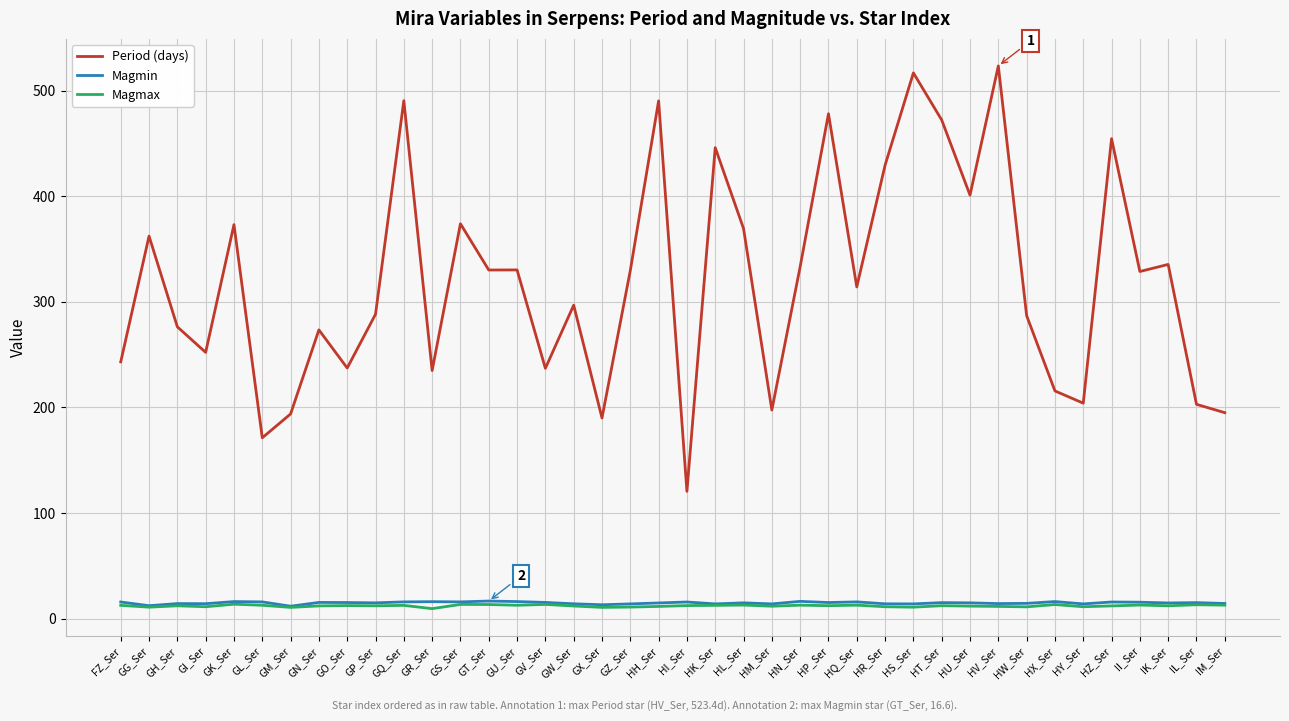

Which series changed the most between HI_Ser and HW_Ser?

Period (days)